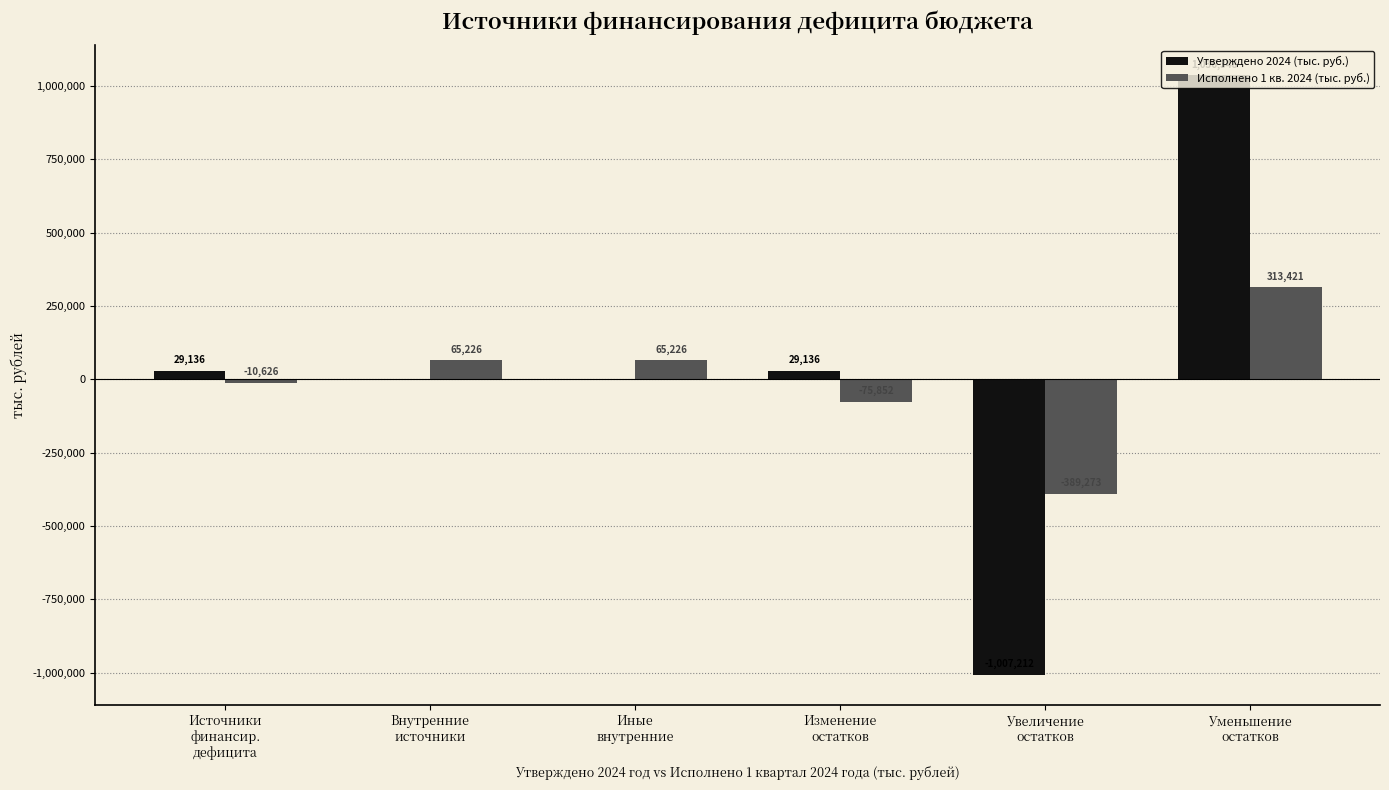

What is the highest value of the Исполнено 1 кв. 2024 (тыс. руб.) series?

313420.9